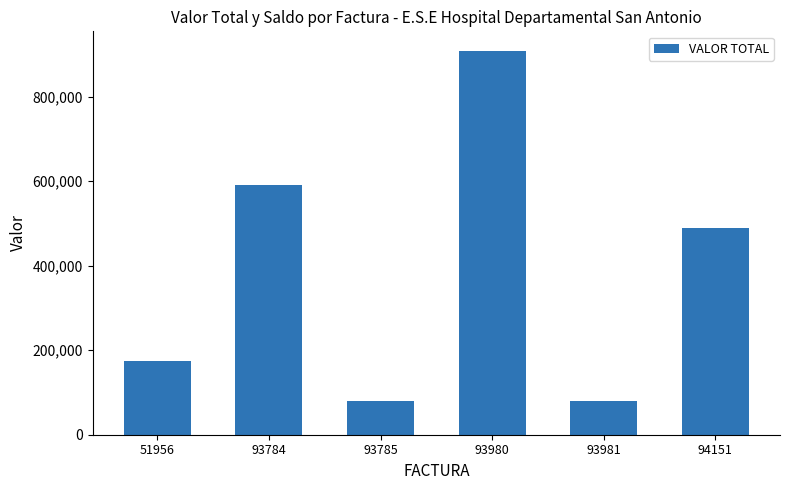

What is the difference between the values at 93981 and 93784?

510700